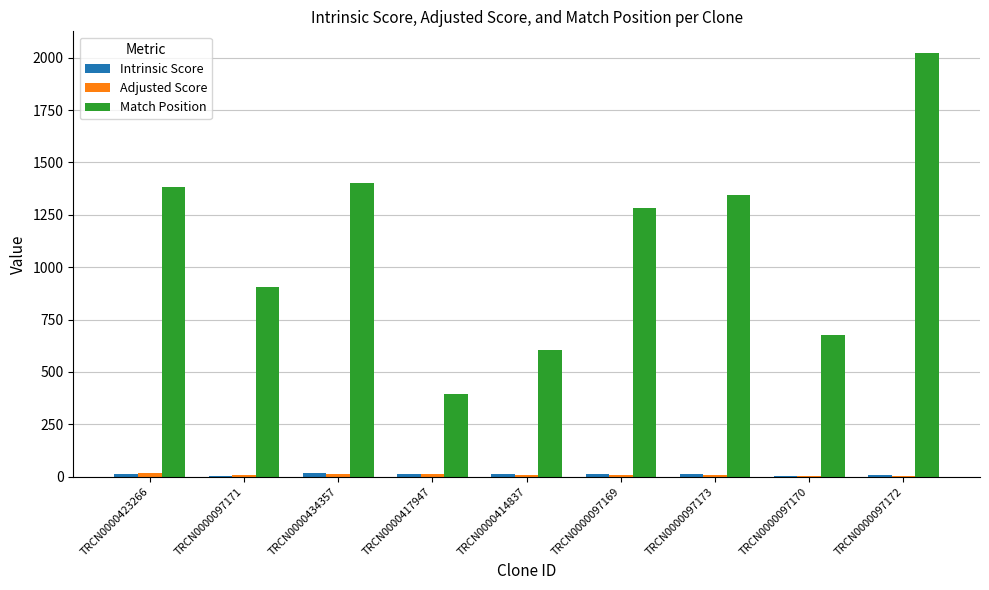

How many distinct data groups are displayed?

3